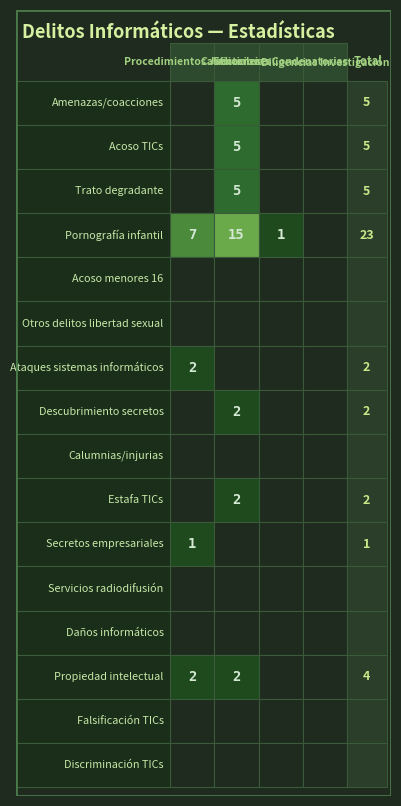

Which series has the largest total across all categories?

Calificaciones